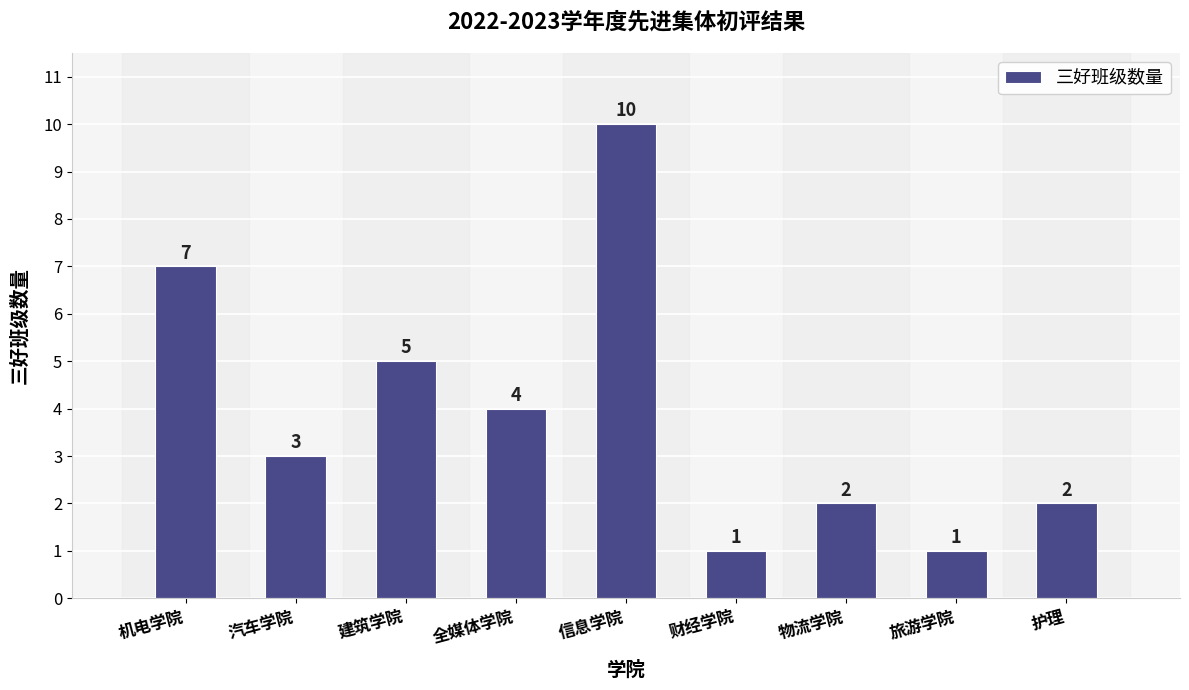

How many data points does each series have?

9